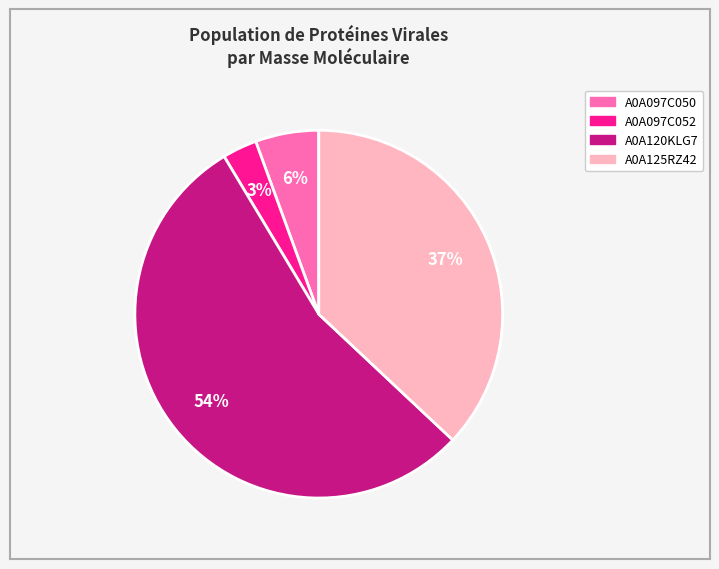

Rank the categories by value from lowest to highest.

A0A097C052, A0A097C050, A0A125RZ42, A0A120KLG7